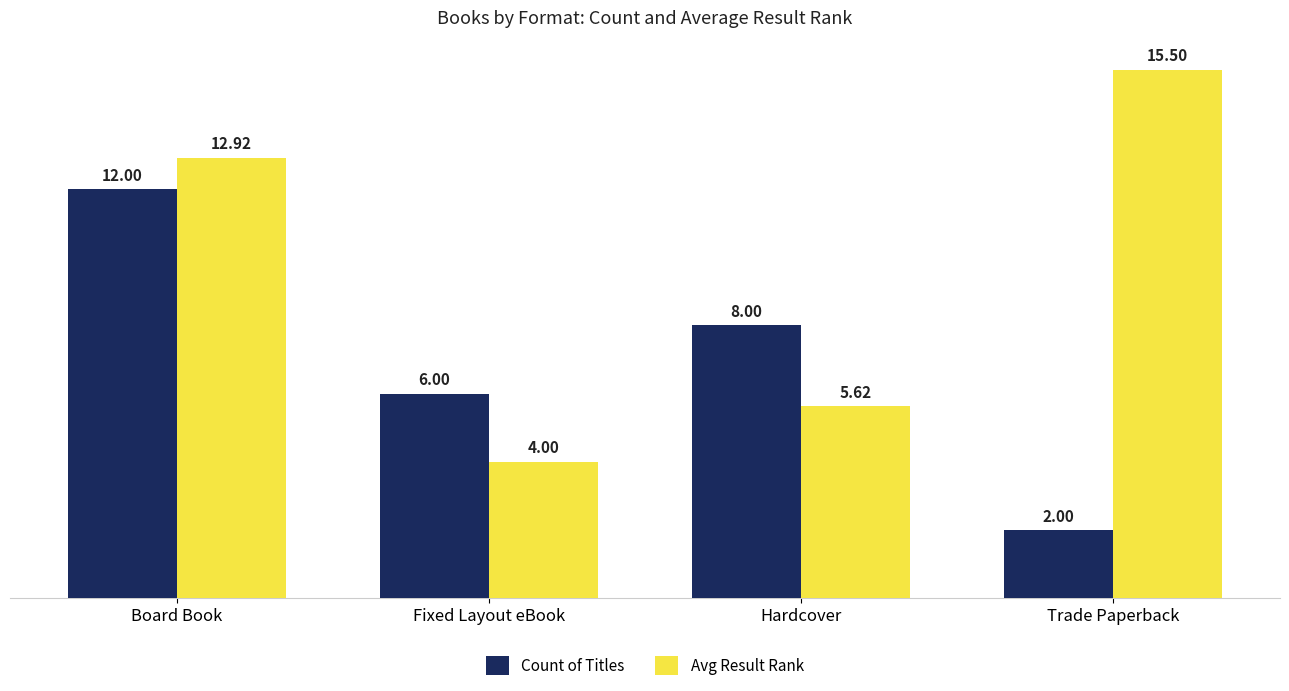

Which series has the largest range (max minus min)?

Avg Result Rank